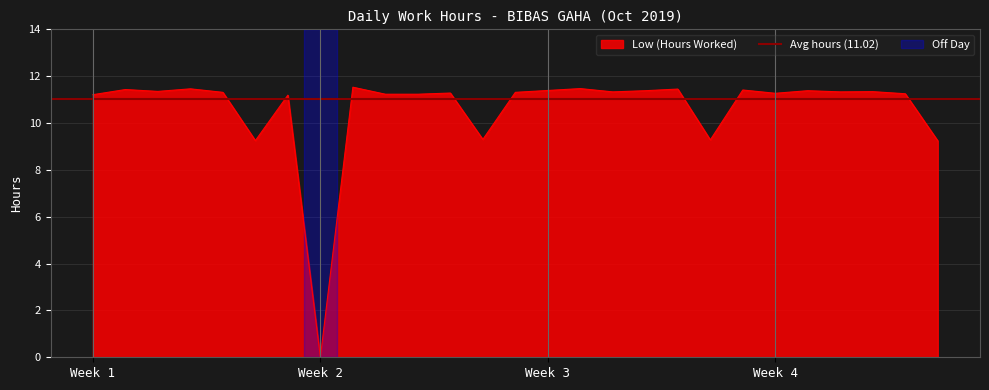

Between 27 and 10, which is larger?

10